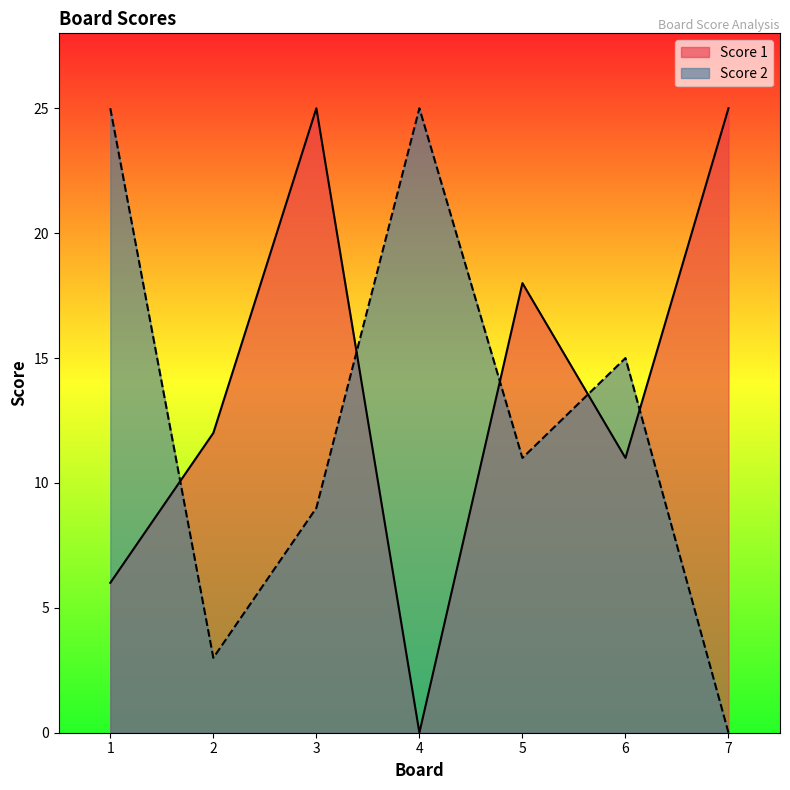

Which category has the lowest value in the Score 2 series?

7